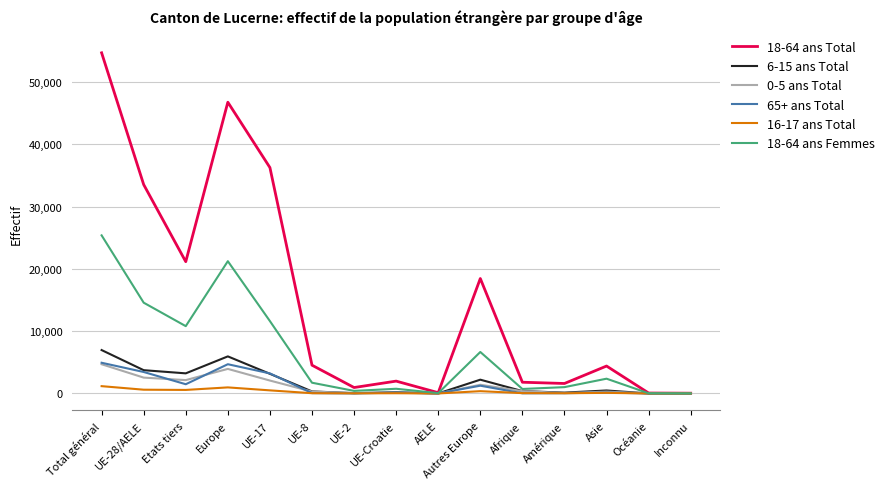

Is it true that 65+ ans Total equals 146 at Asie?

True